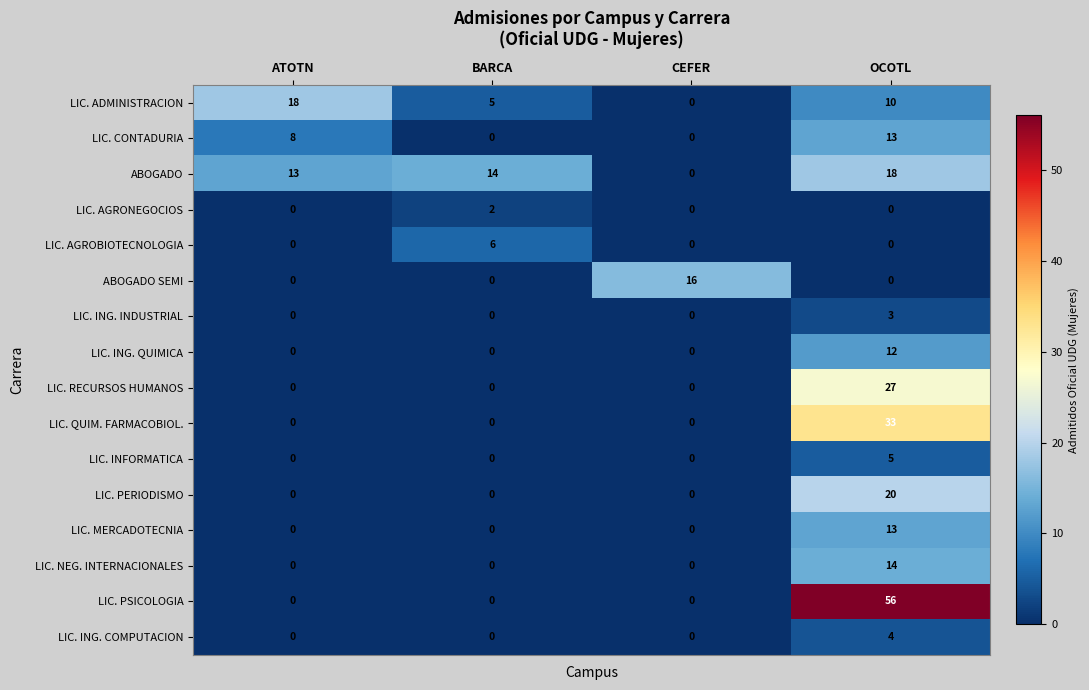

What is the total value across all series at CEFER?

16